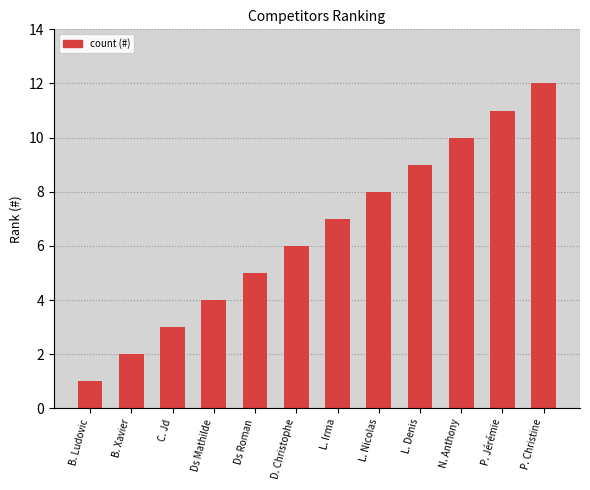

What is the label of the 2nd bar from the left?

B. Xavier